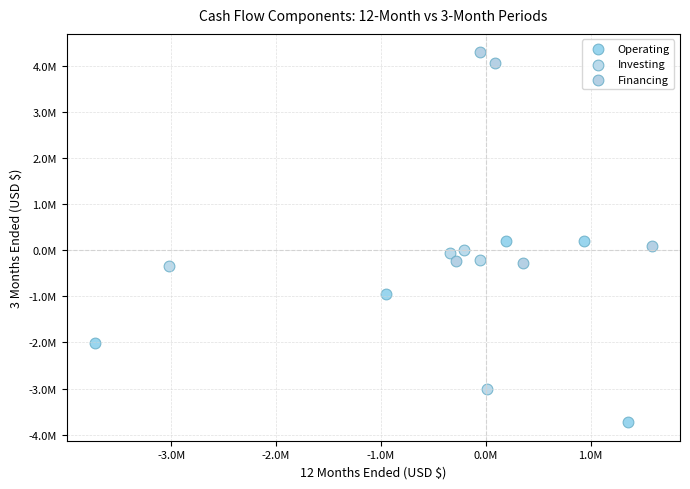

What are all the series names shown in the legend?

Operating, Investing, Financing